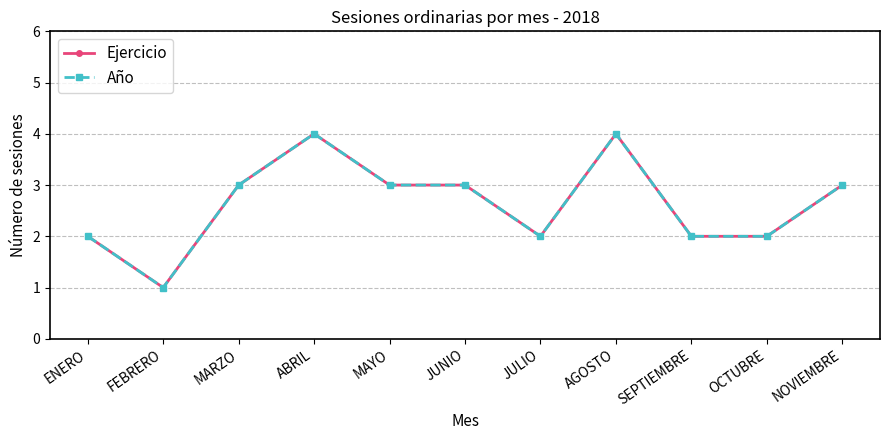

At which label does Ejercicio first exceed 3?

ABRIL